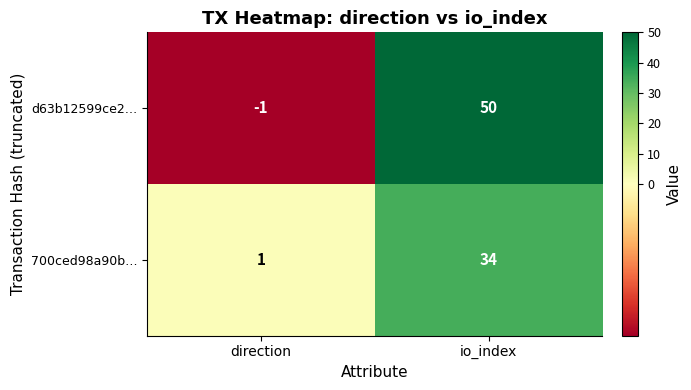

Reading left to right, extract all data points from this chart.

d63b12599ce2…: -1	50
700ced98a90b…: 1	34